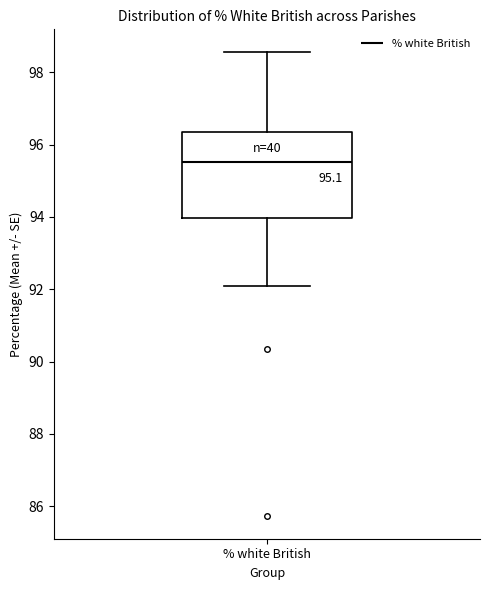

Read this box plot against the y-axis: the position of the median line, the range covered by the box, and the ends of both whiskers. The values are not printed on the chart, so give them approximately, as read against the axis.

median 95.6, box 94.0 to 96.4, whiskers 92.0 to 98.6